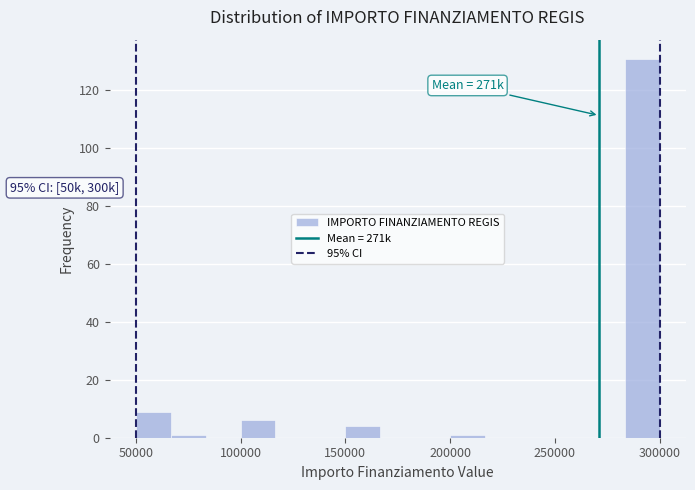

Read against the x-axis, roughly where is the centre of the tallest bar?

290000